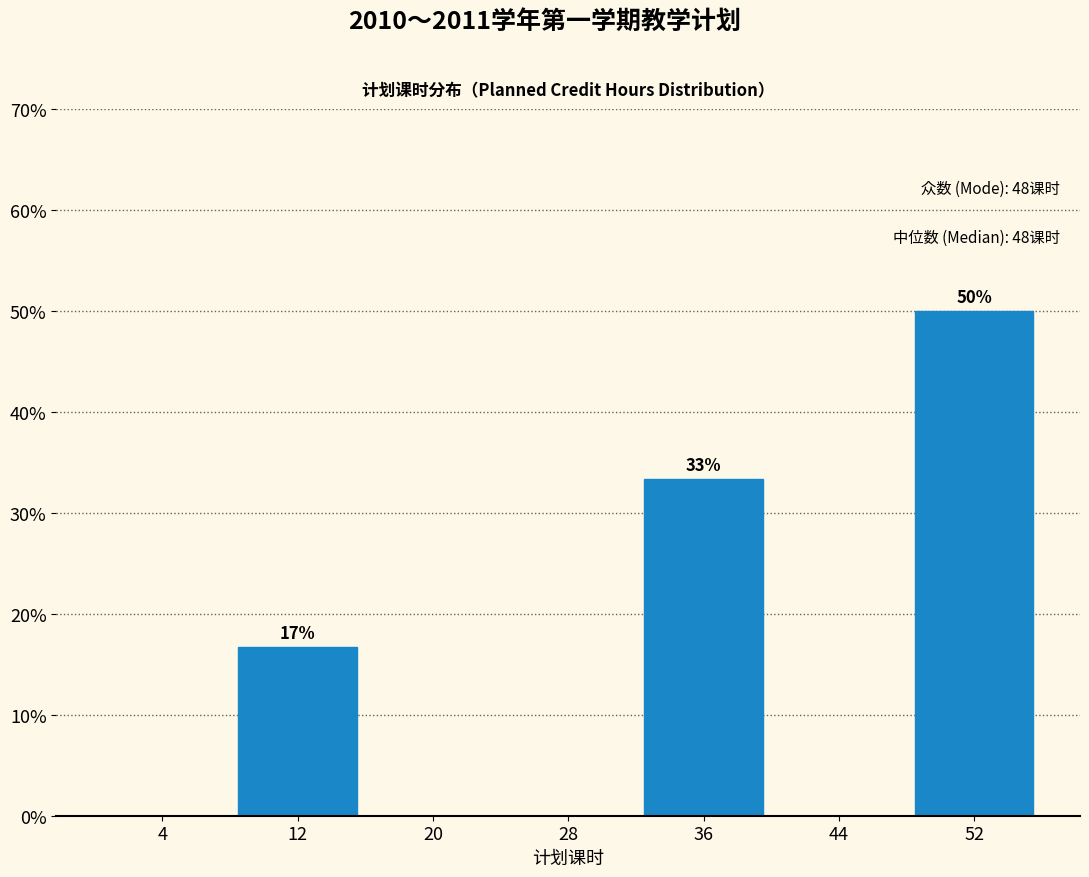

Reading right to left, list all the values displayed in this chart.

52=50.0	44=0.0	36=33.3	28=0.0	20=0.0	12=16.7	4=0.0